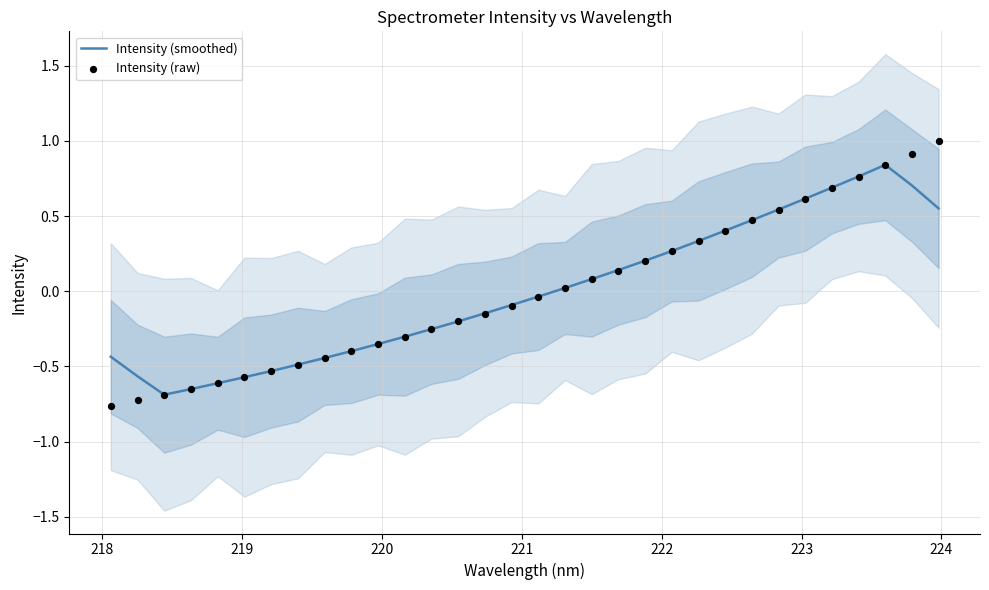

Which series contains the highest Y value?

Intensity (raw)